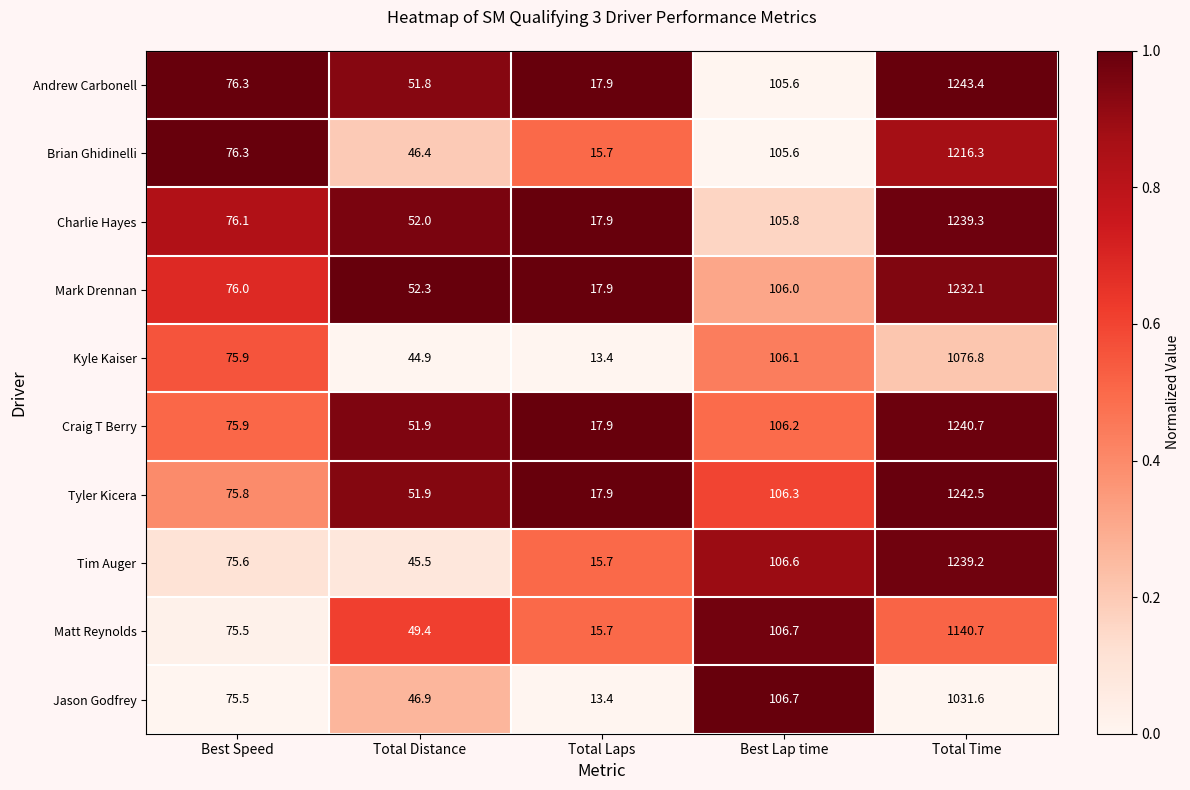

What is the difference between the maximum and second lowest values in the Tim Auger series?

1193.7